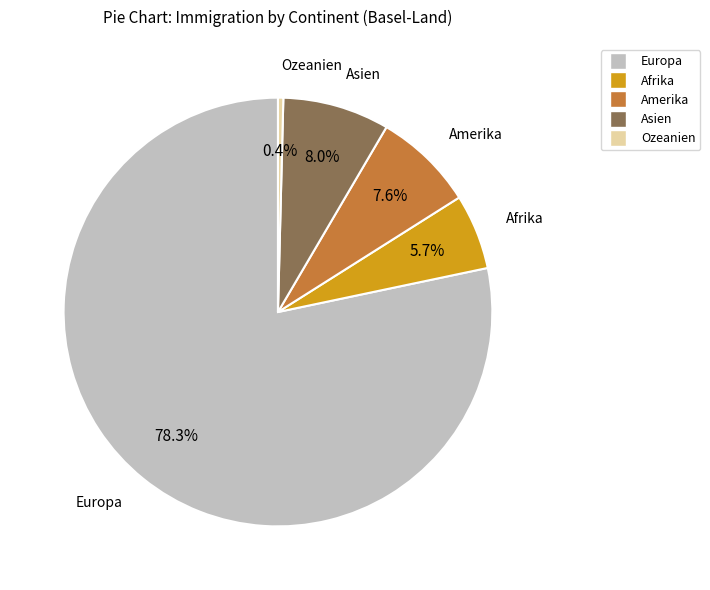

Which slice represents more than half of the pie?

Europa